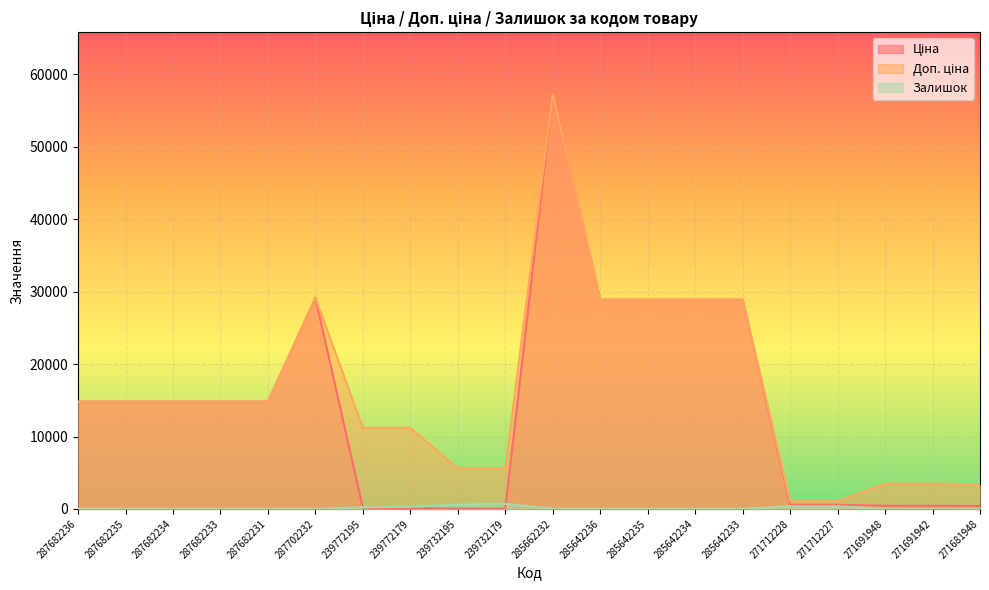

How many lines are shown in the chart?

3